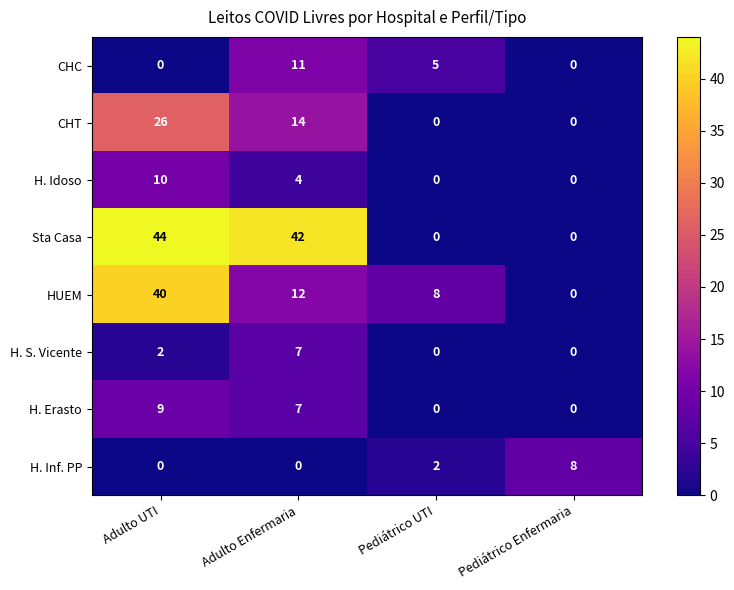

List the labels in order of HUEM value, smallest first.

Pediátrico Enfermaria, Pediátrico UTI, Adulto Enfermaria, Adulto UTI